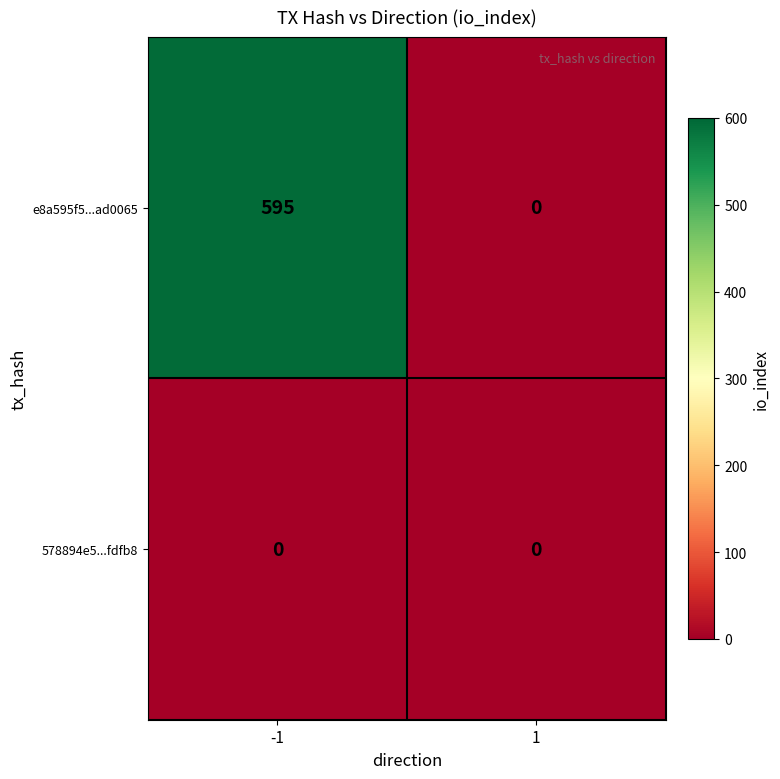

What is the total value across all series at -1?

595